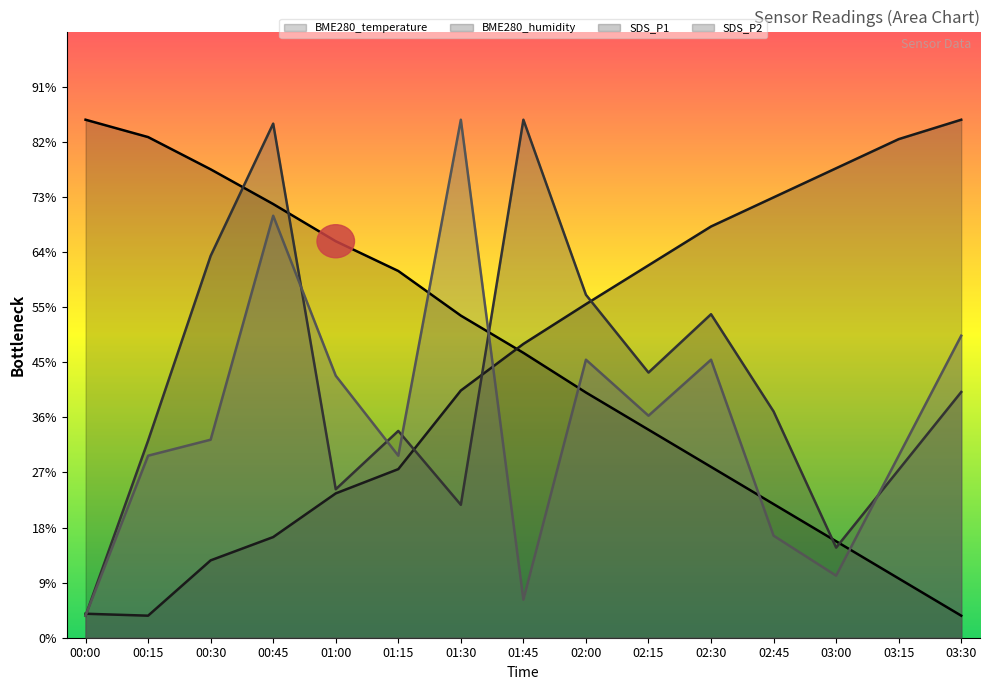

At which label is BME280_humidity closest to 24?

01:30